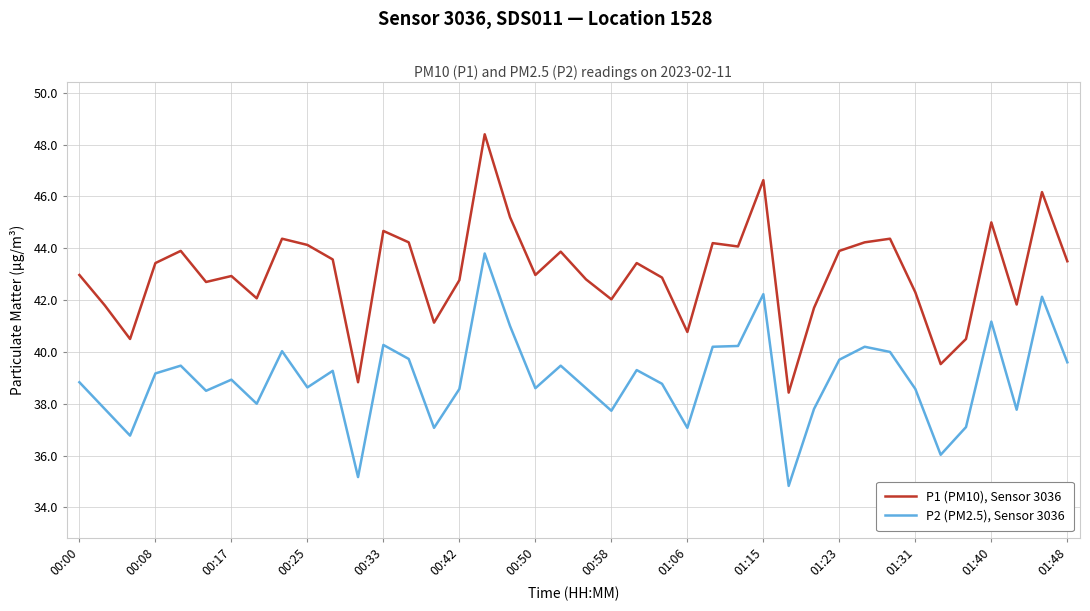

True or false: P1 (PM10), Sensor 3036 and P2 (PM2.5), Sensor 3036 intersect in this chart.

False